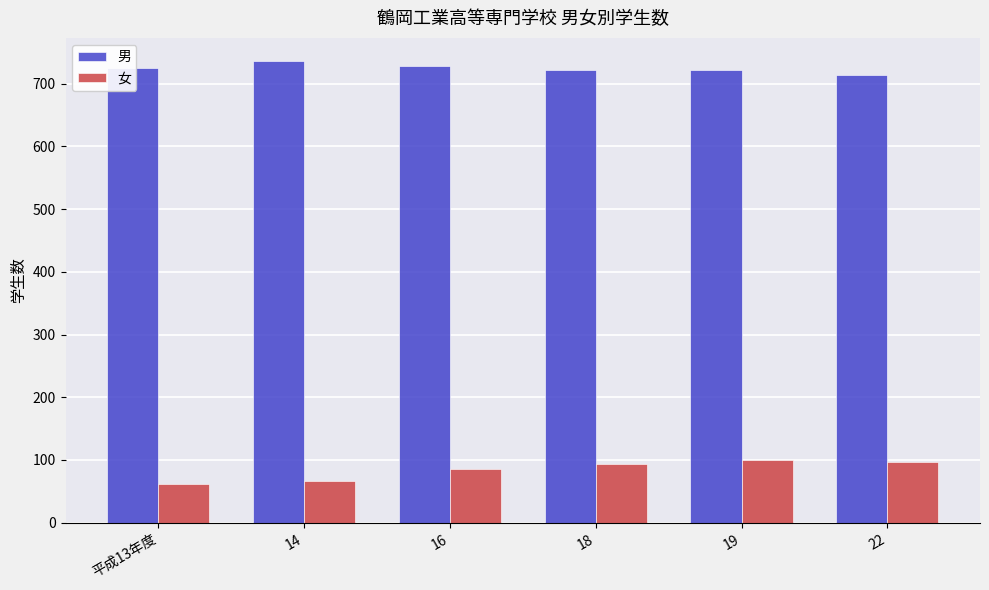

What position from the left is 18?

4